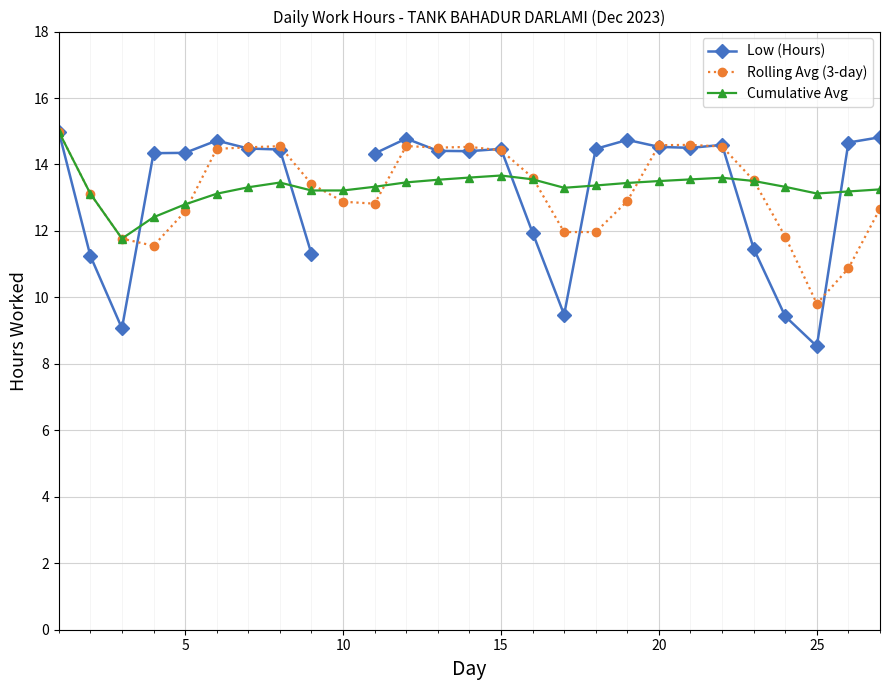

True or false: Rolling Avg (3-day) has more than 1 points higher than both neighbors.

True